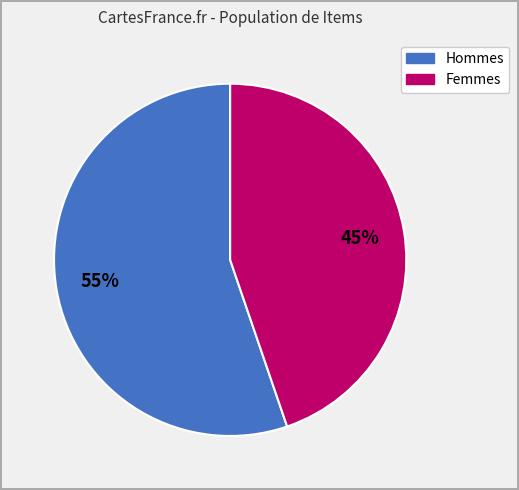

To the nearest percent, what is the difference between the largest and smallest slice percentages?

10%